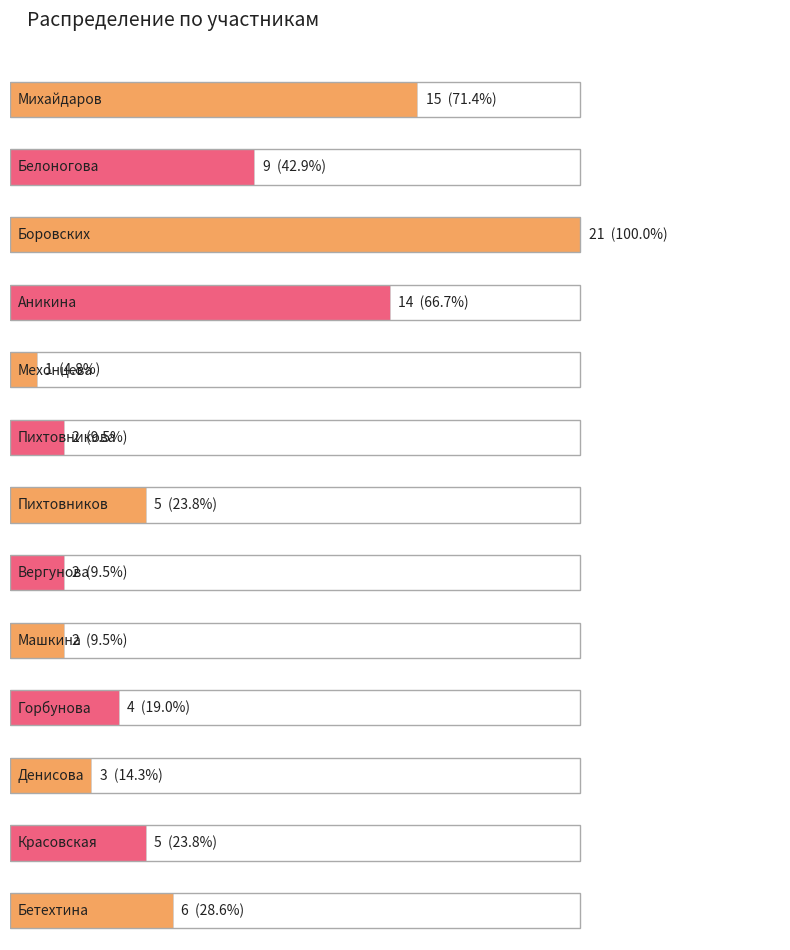

Rank the categories by value from highest to lowest.

Боровских, Михайдаров, Аникина, Белоногова, Бетехтина, Пихтовников, Красовская, Горбунова, Денисова, Пихтовникова, Вергунова, Машкина, Мехонцева